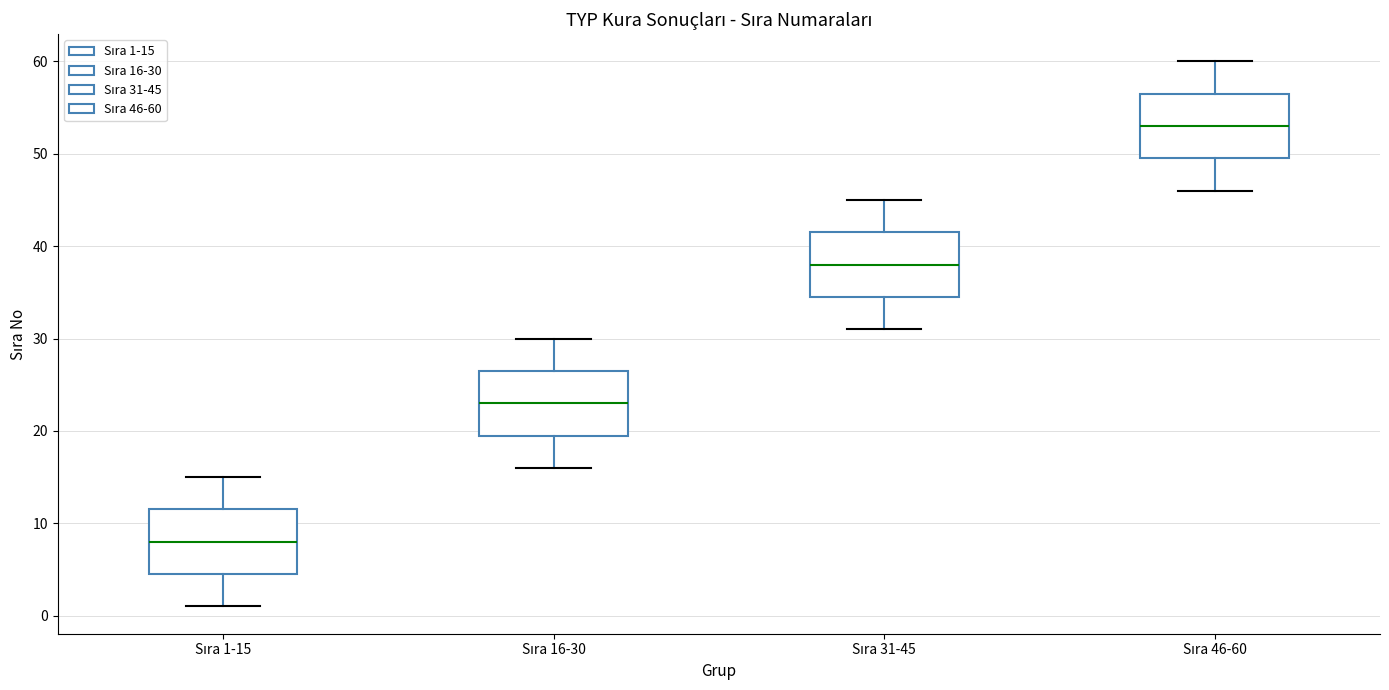

Reading left to right, transcribe this box plot: for each box, give where its median line is, the range the box spans, and where its two whiskers end, as read against the y-axis. The values are not printed on the chart, so give them approximately, as read against the axis.

Sıra 1-15: median 8, box 5 to 12, whiskers 1 to 15
Sıra 16-30: median 23, box 20 to 27, whiskers 16 to 30
Sıra 31-45: median 38, box 35 to 42, whiskers 31 to 45
Sıra 46-60: median 53, box 50 to 57, whiskers 46 to 60